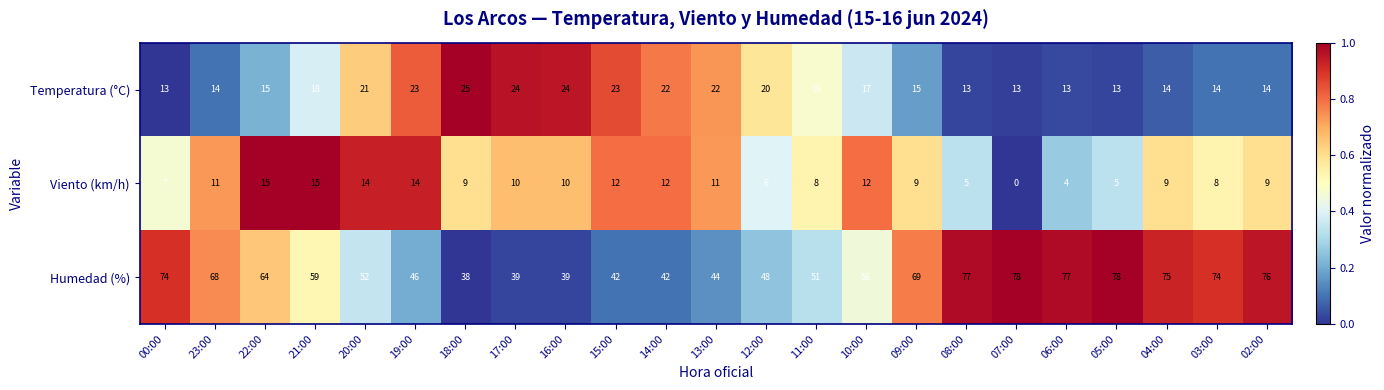

How many data points in Temperatura (°C) are less than 17?

11